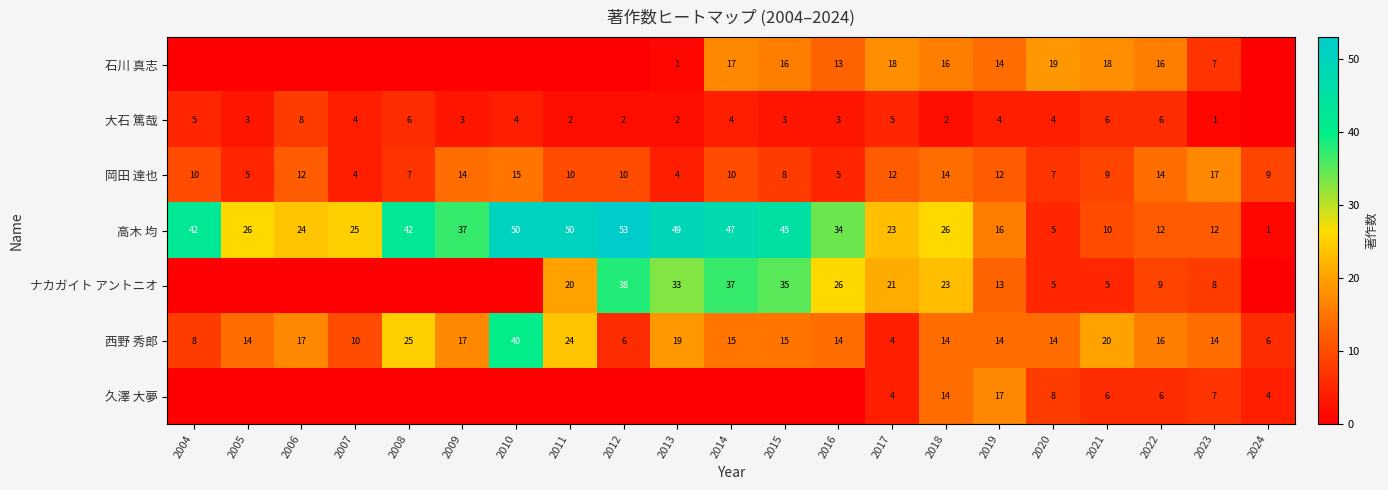

What is the sum of all 西野 秀郎 values?

326